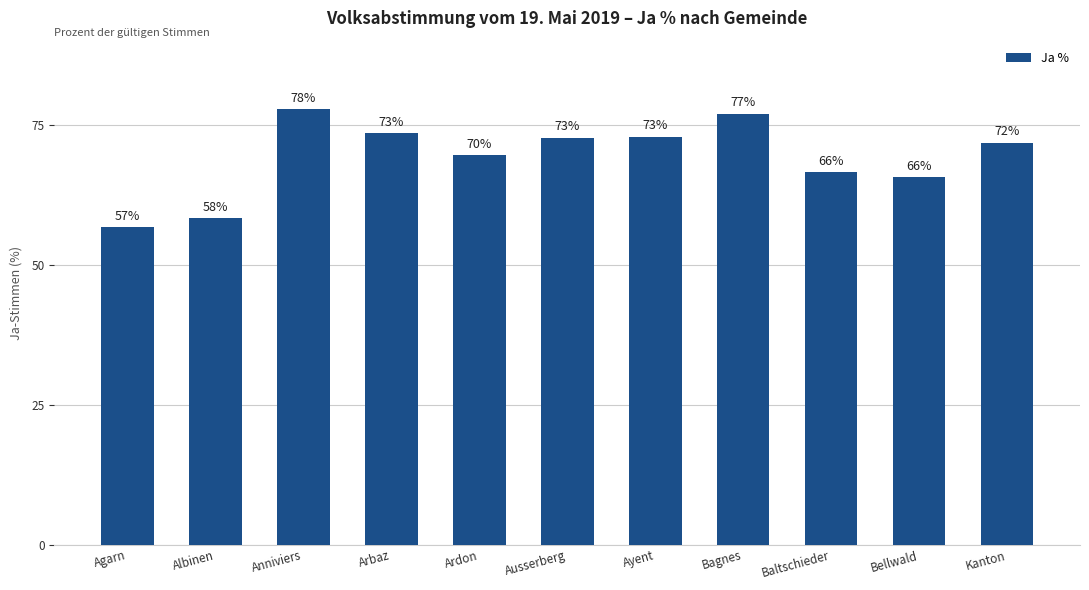

What is the label of the 11th bar from the left?

Kanton